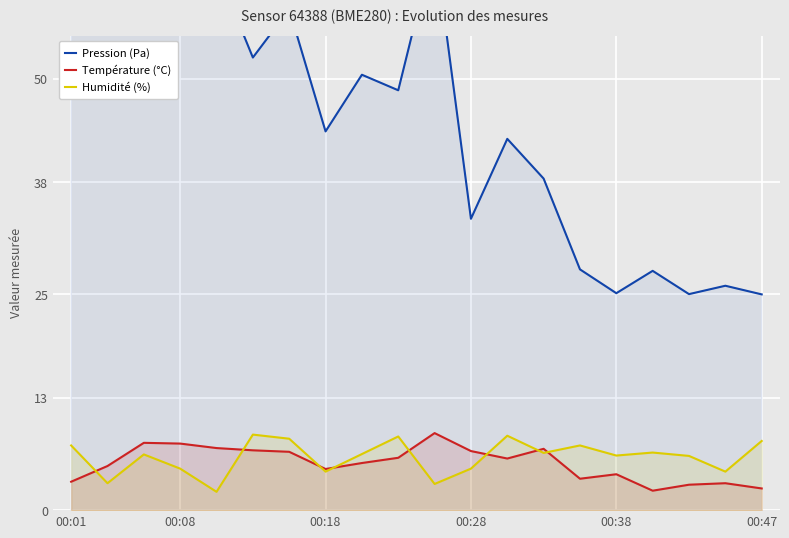

True or false: Humidité (%) has a value of 4.9 at 00:47.

False